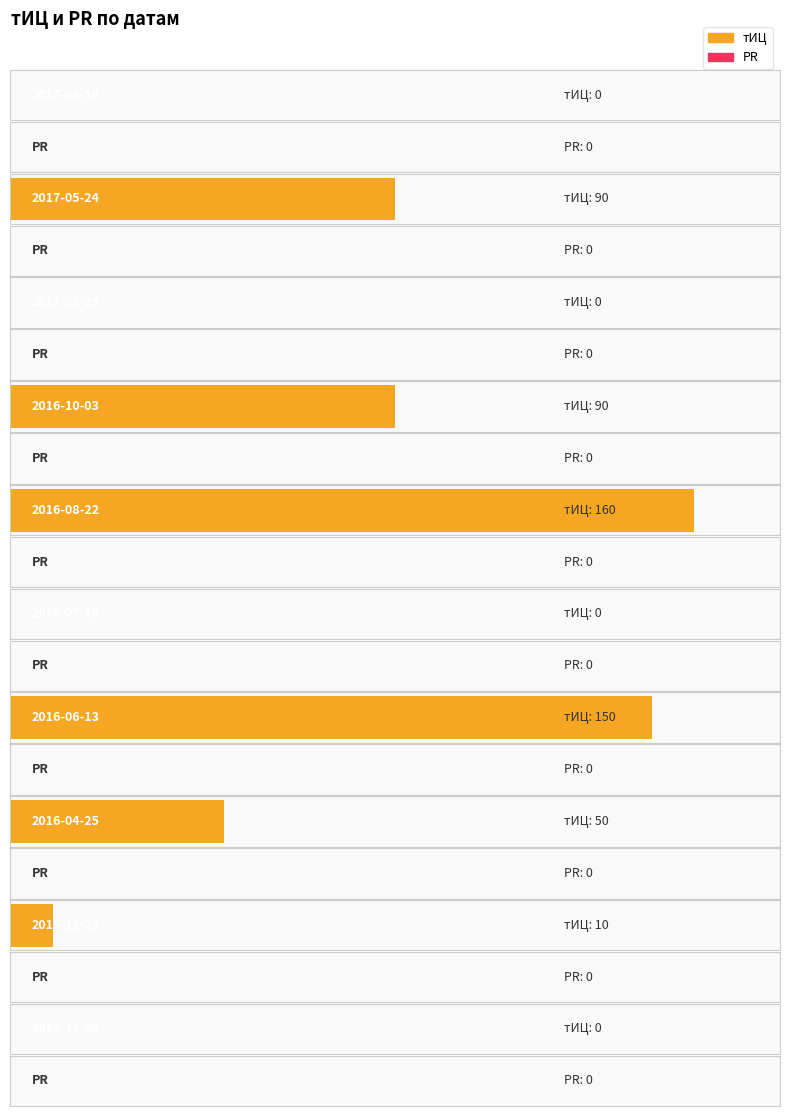

At how many categories does at least one series exceed 56?

4